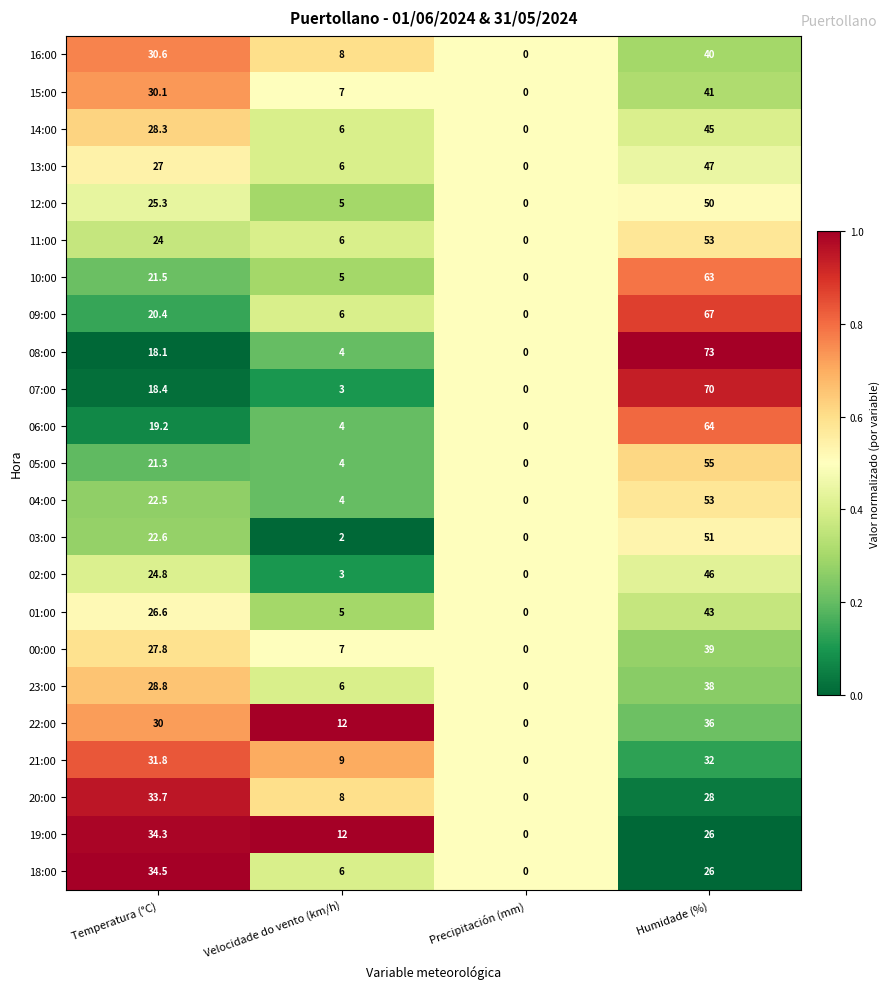

Where does the 23:00 series first go above 28?

Temperatura (°C)